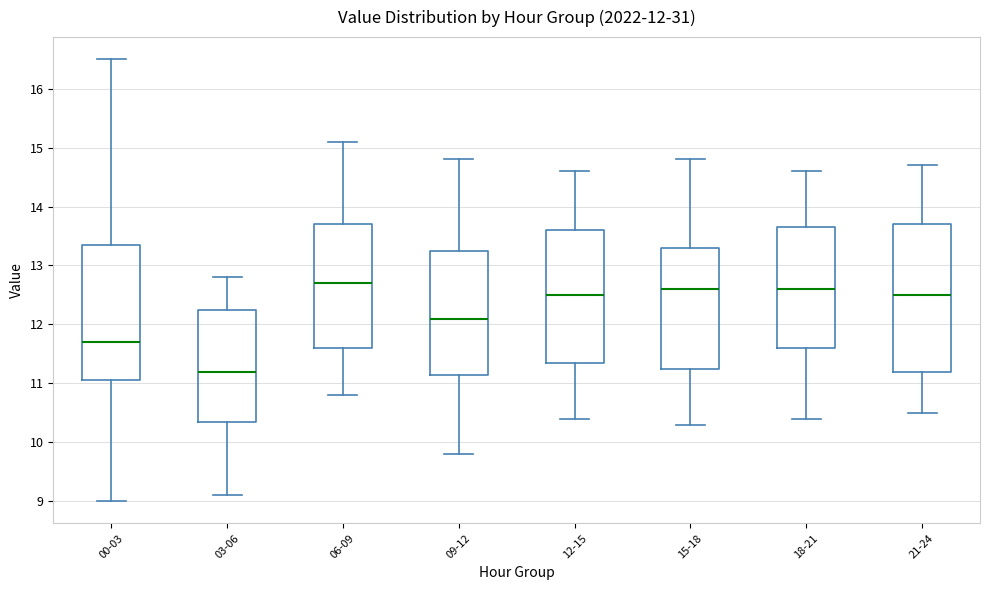

Comparing the boxes themselves (not the whiskers), which one is the tallest?

21-24